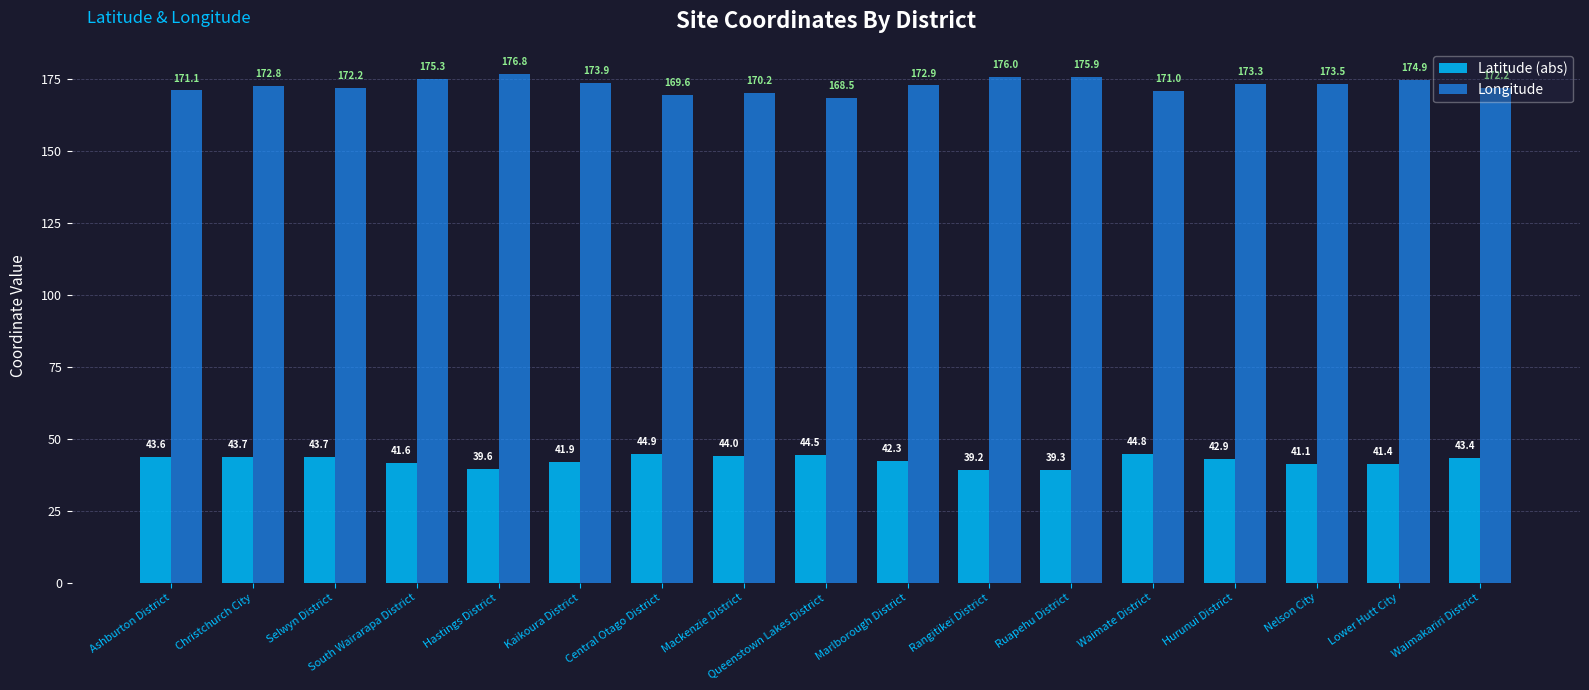

What is the spread (max minus min) of values at Waimate District?

126.2